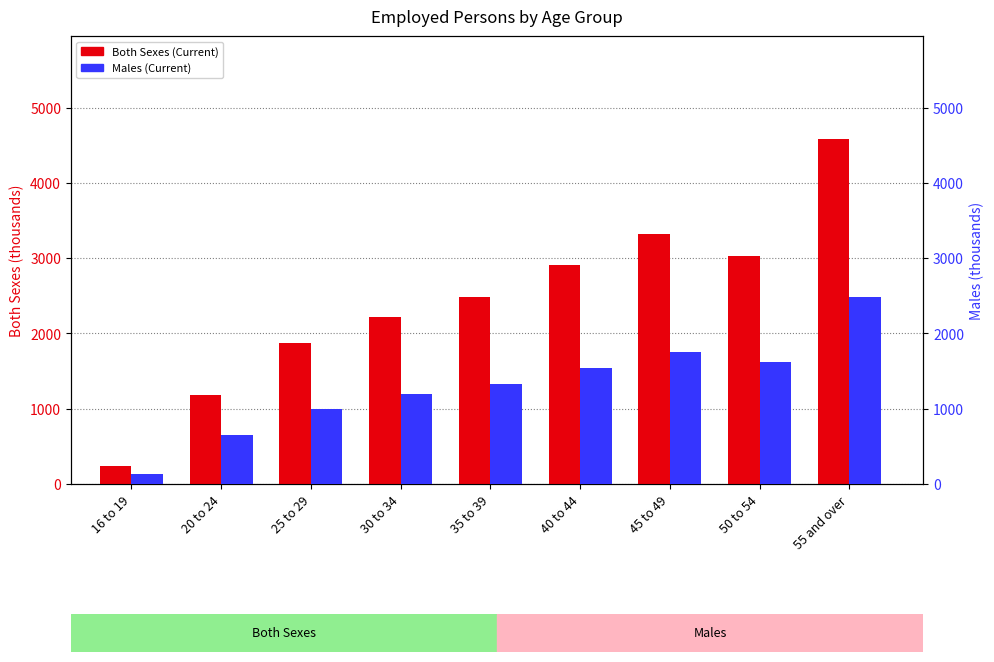

How many data points in Males (Current) are above 1325?

5